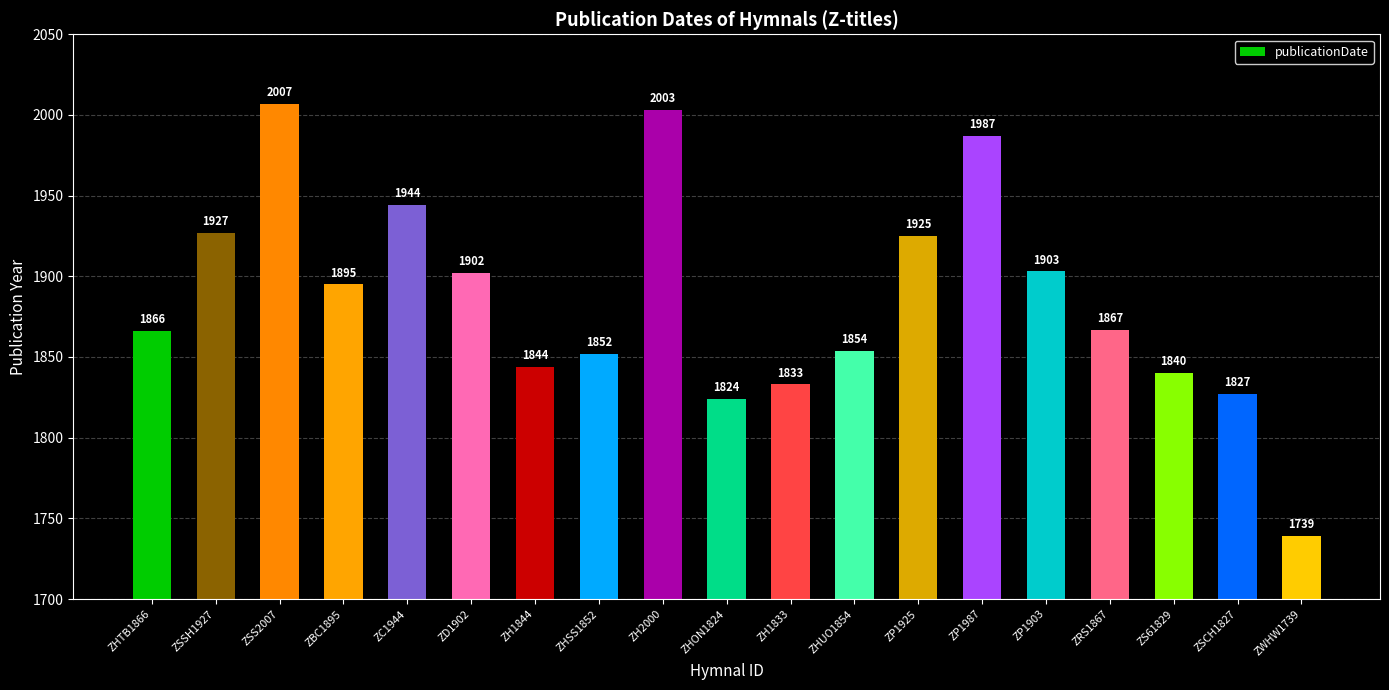

What is the maximum value shown in the chart?

2007